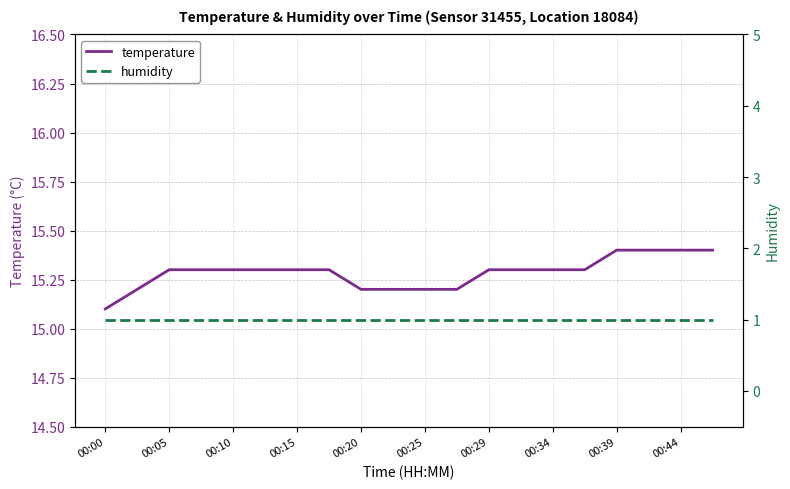

Rank the series by their maximum value, from highest to lowest.

temperature, humidity